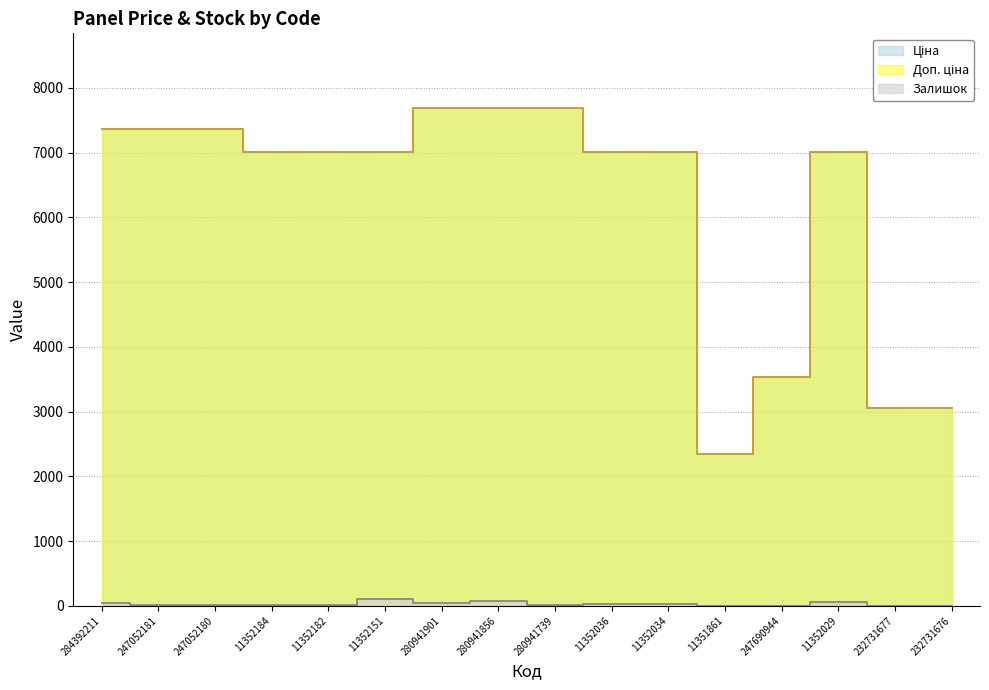

What is the spread (max minus min) of values at 247690944?

3531.1